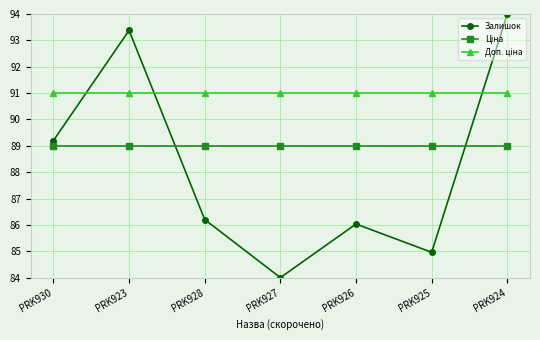

What is the total value across all series at PRK926?

266.0